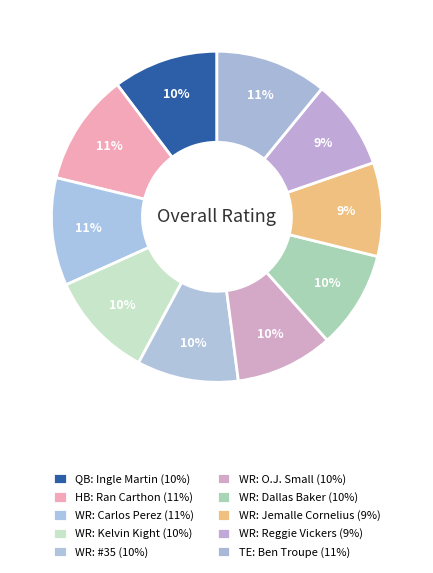

To the nearest percent, what is the difference between the largest and smallest slice percentages?

2%